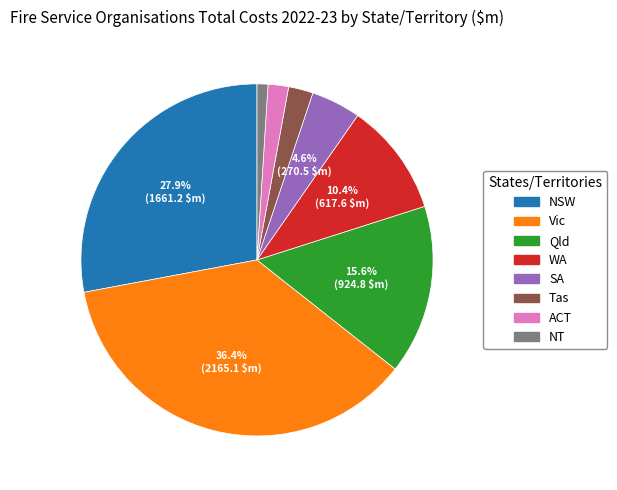

To the nearest percent, what percentage of the pie is NT?

1%